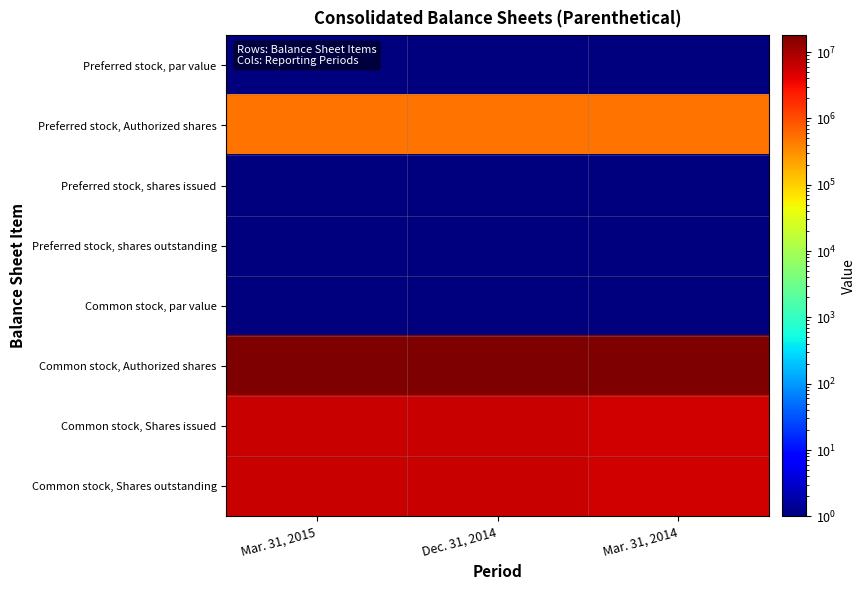

What is the spread (max minus min) of values at Mar. 31, 2015?

17999999.5